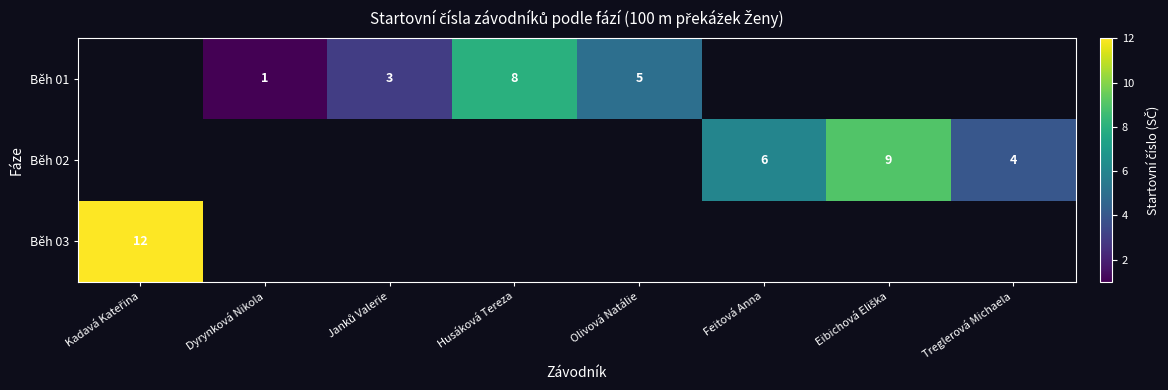

Is it true that Běh 02 equals 4 at Treglerová Michaela?

True